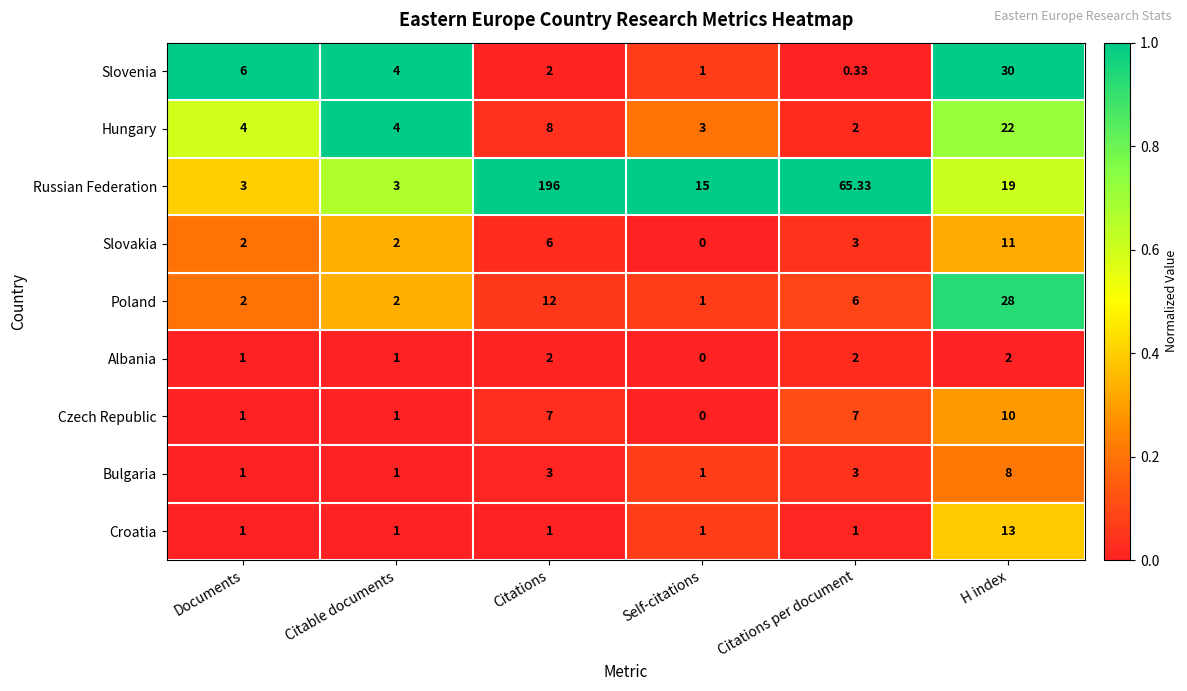

Between Documents and Citations per document, which series saw the biggest shift?

Russian Federation